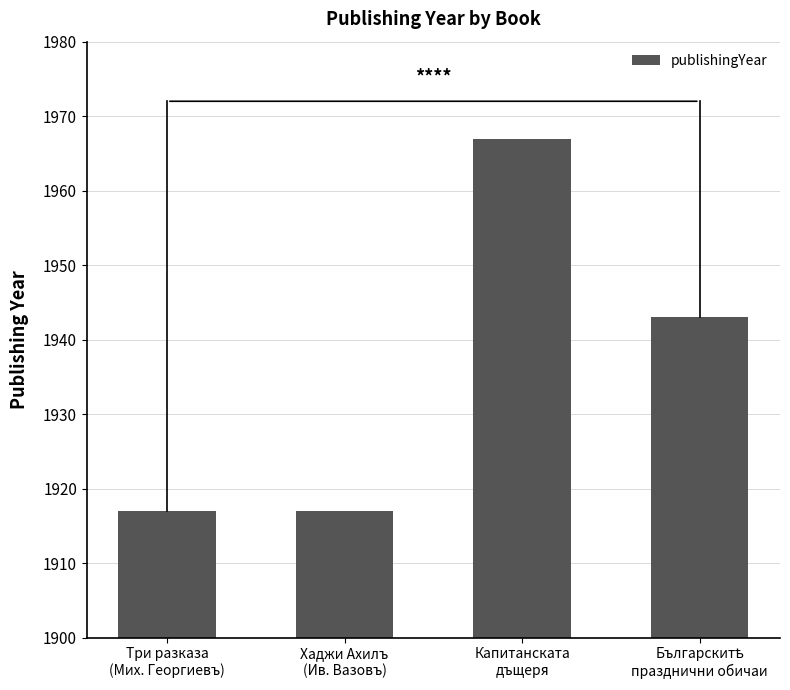

What position from the right is Хаджи Ахилъ
(Ив. Вазовъ)?

3